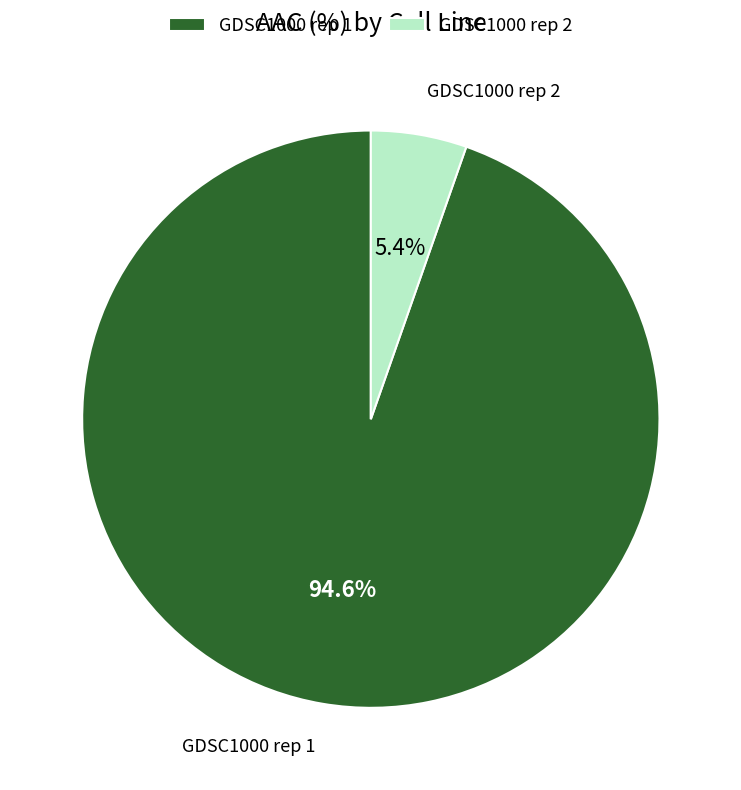

What percentage is the GDSC1000 rep 2 slice, to the nearest percent?

5%